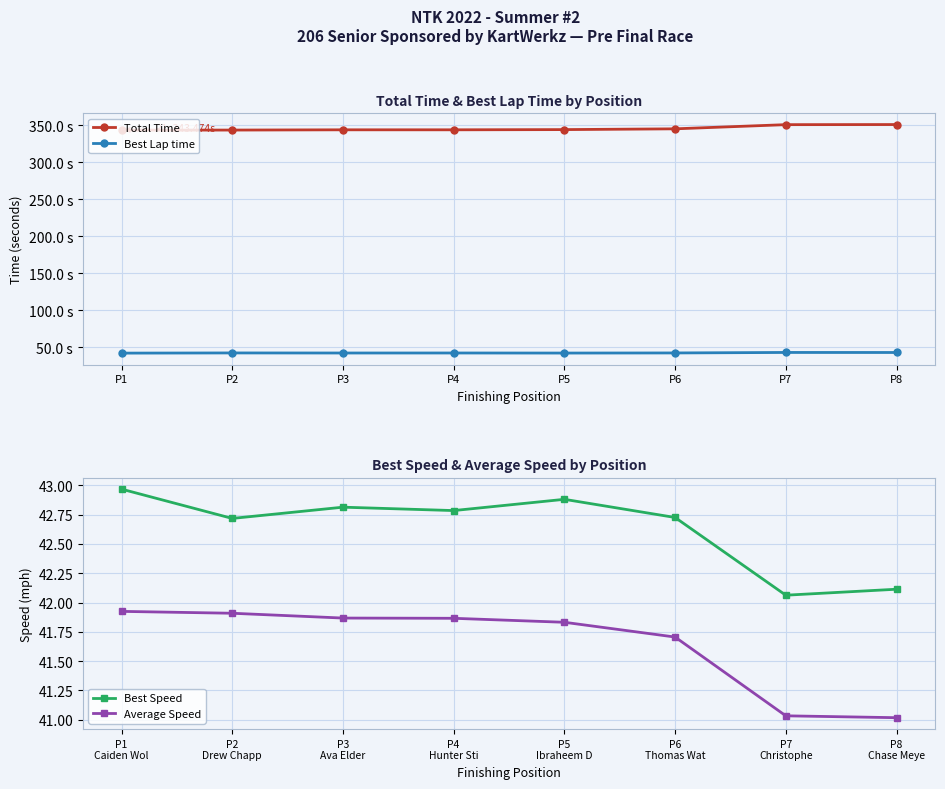

True or false: Best Speed and Average Speed cross at least once.

False